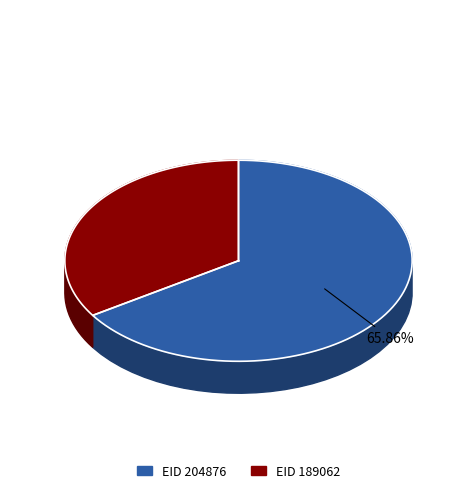

What is the largest slice in the pie chart?

204876